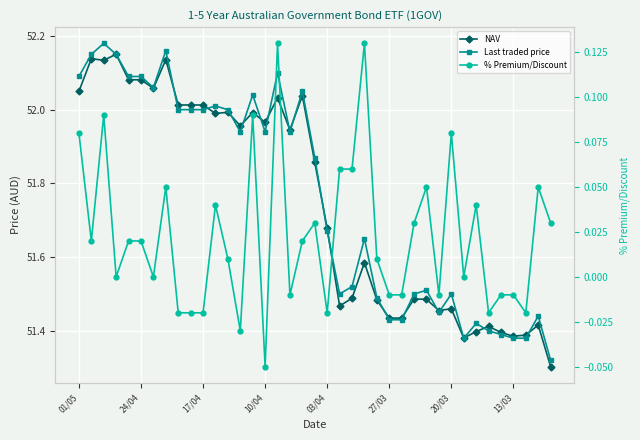

Read the NAV value at 20/03.

51.5